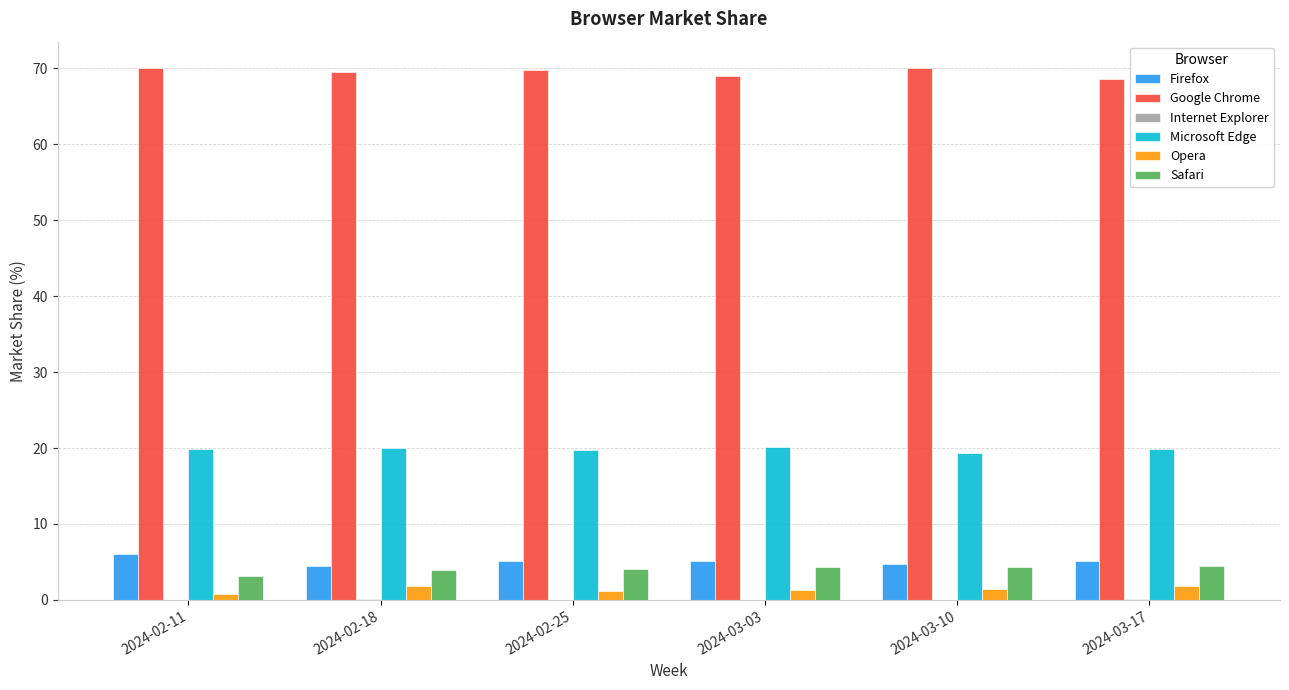

What is the sum of all Opera values?

8.6